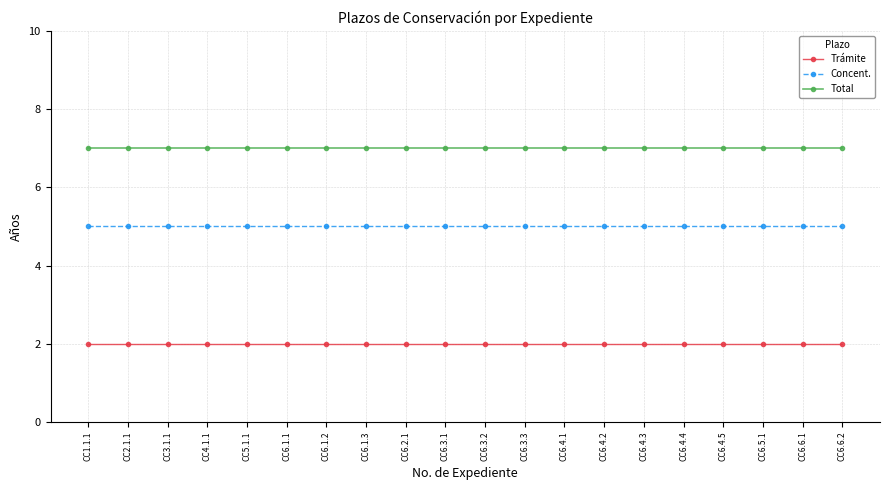

What is the maximum value for Total?

7